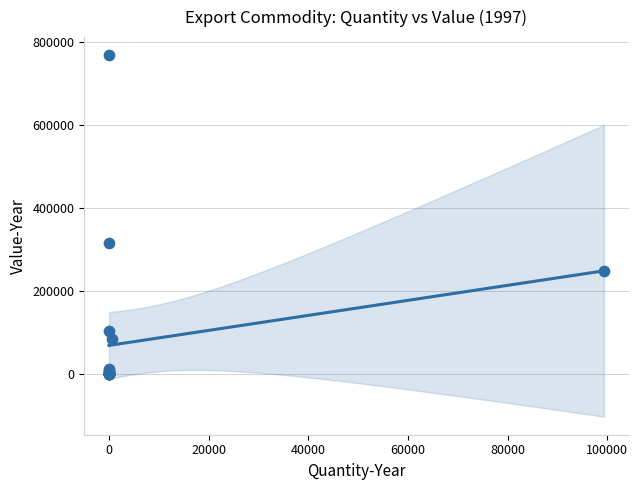

What Y value in the scatter plot is closest to 383983?

315279